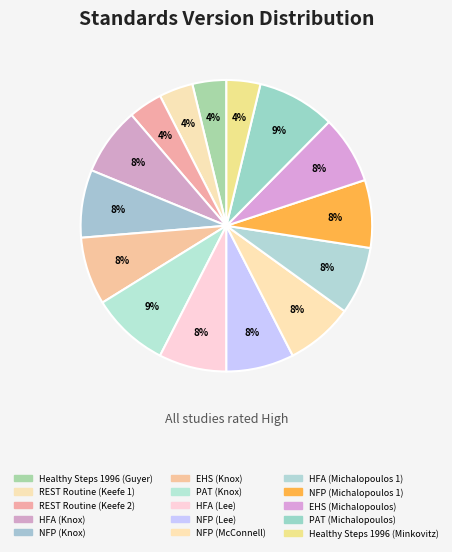

How much of the chart is everything except REST Routine (Keefe 1)?

96.2%